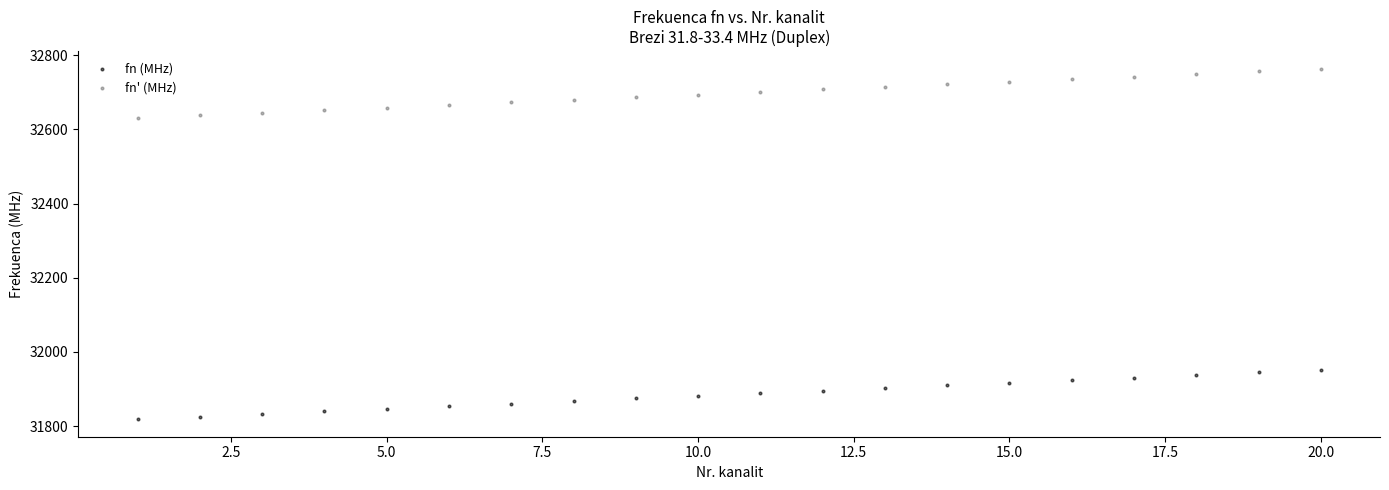

Across all data points, what is the range of Y values (max minus min)?

945.0